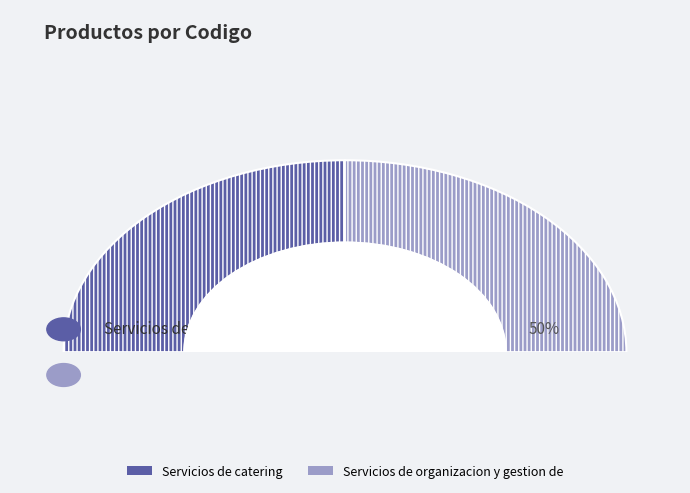

Which category has the biggest portion of the pie?

Servicios de organizacion y gestion de